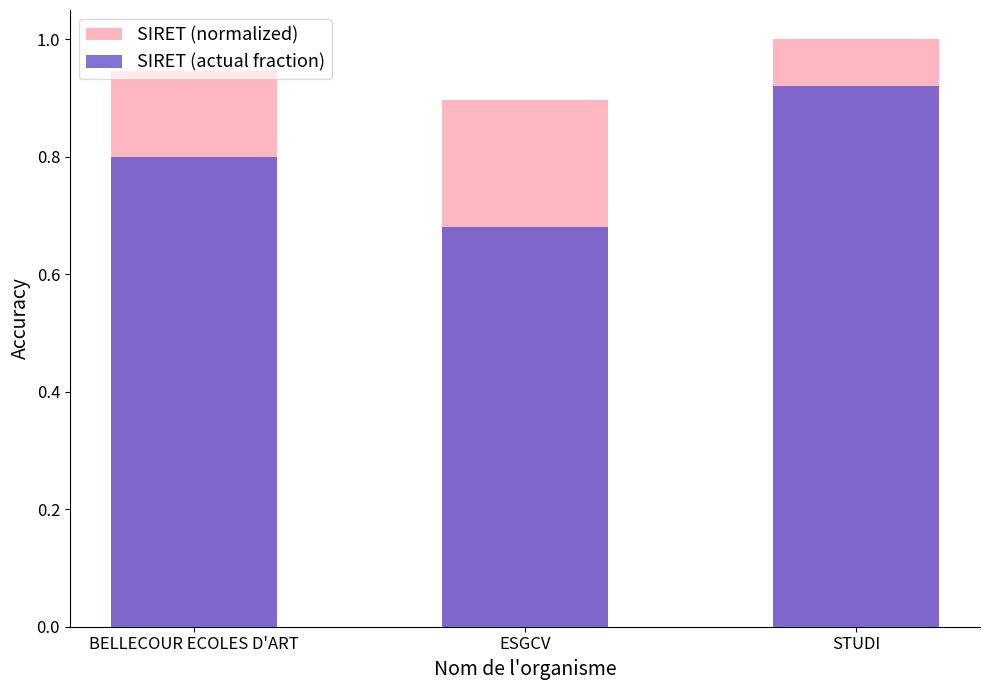

What is the minimum value for SIRET (actual fraction)?

0.7